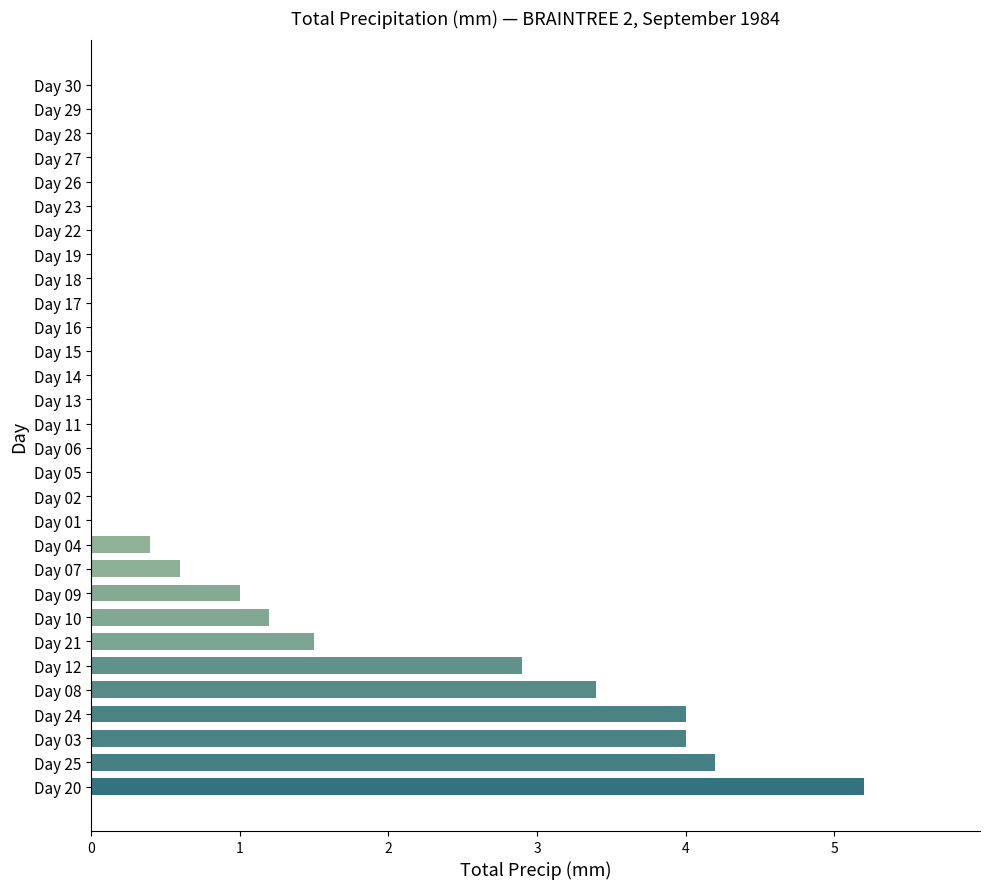

True or false: the data shows 0.0 at Day 29.

True